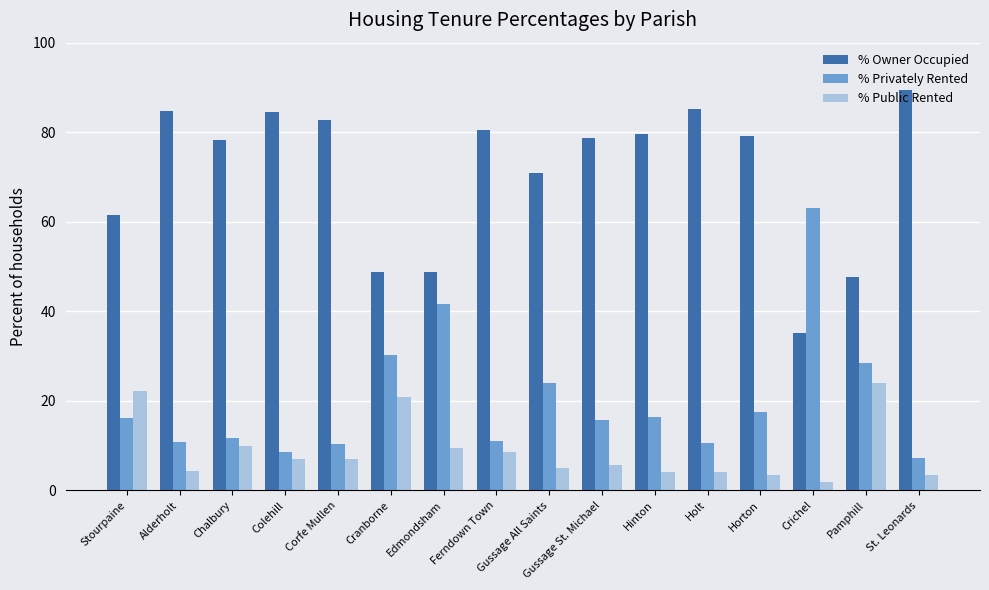

Which series changed the most between Chalbury and Colehill?

% Owner Occupied